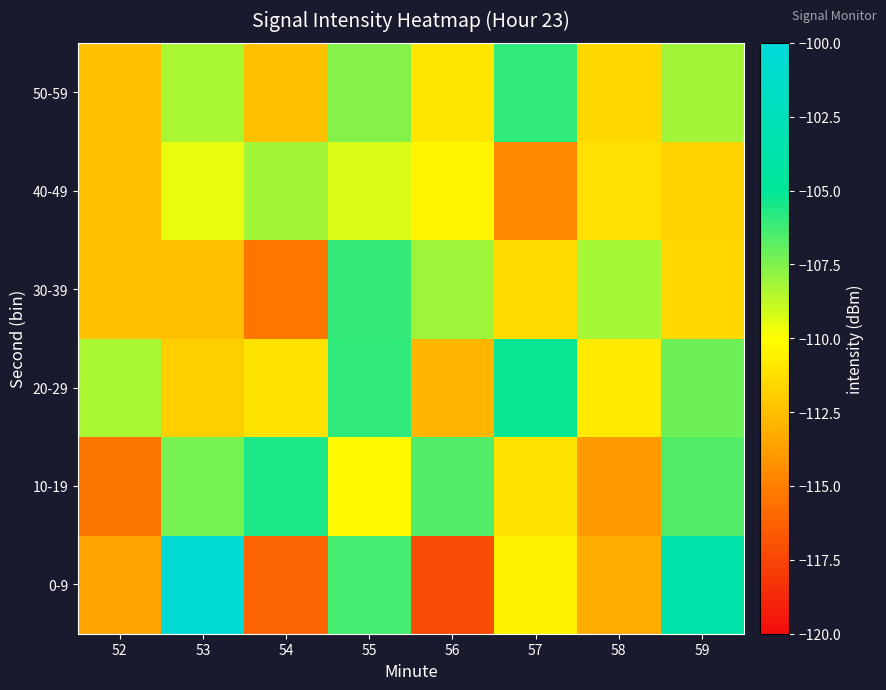

What is the spread (max minus min) of values at 56?

10.5